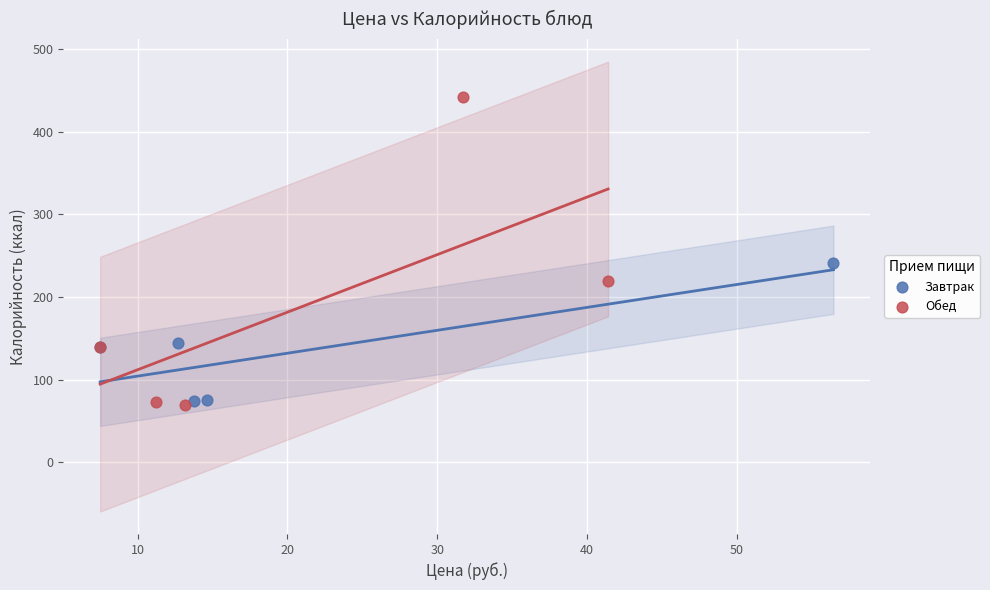

Which series contains the highest Y value?

Обед